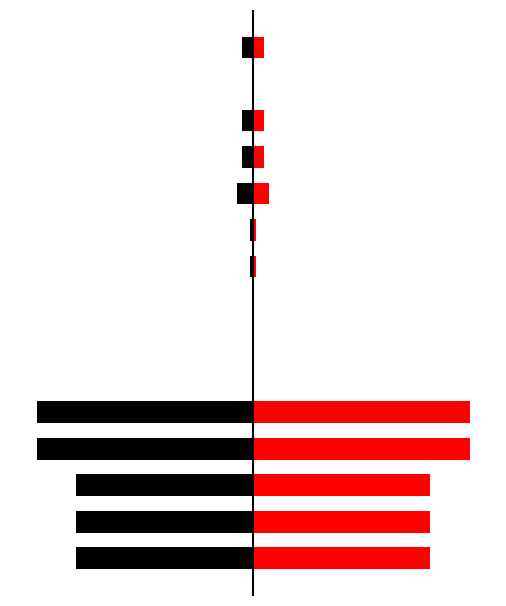

Reading left to right, what are all the values shown in this chart?

Valor Mensal: -94695.8	-94695.8	-94695.8	-115782.8	-115782.8	0.0	0.0	0.0	-1500.0	-1500.0	-8400.0	-6000.0	-6000.0	0.0	-6000.0
Valor Global/12: 94695.8	94695.8	94695.8	115782.8	115782.8	0.0	0.0	0.0	1500.0	1500.0	8400.0	6000.0	6000.0	0.0	6000.0